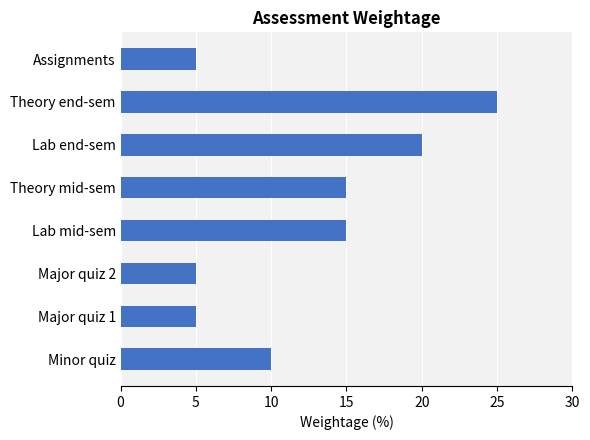

What is the smallest value displayed?

5